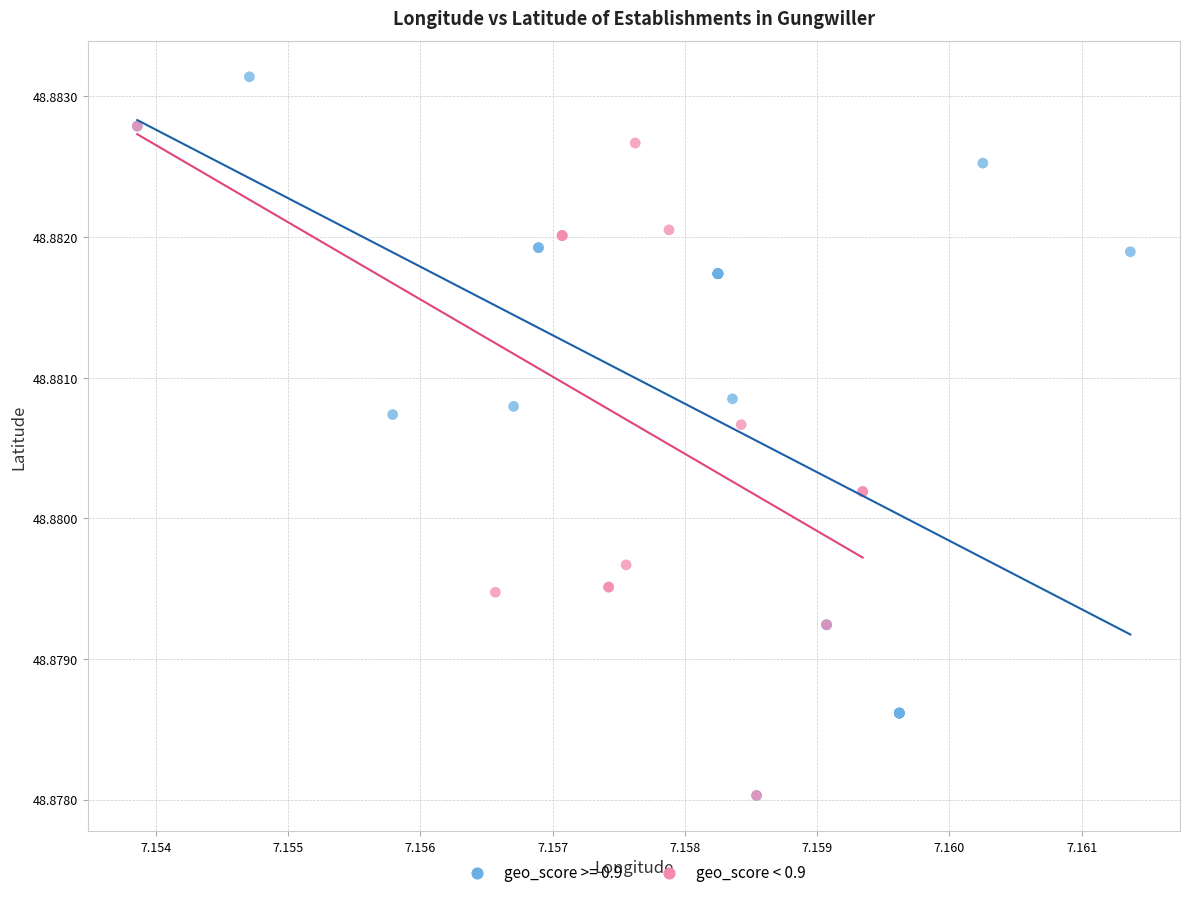

Which series contains the highest Y value?

geo_score >= 0.9